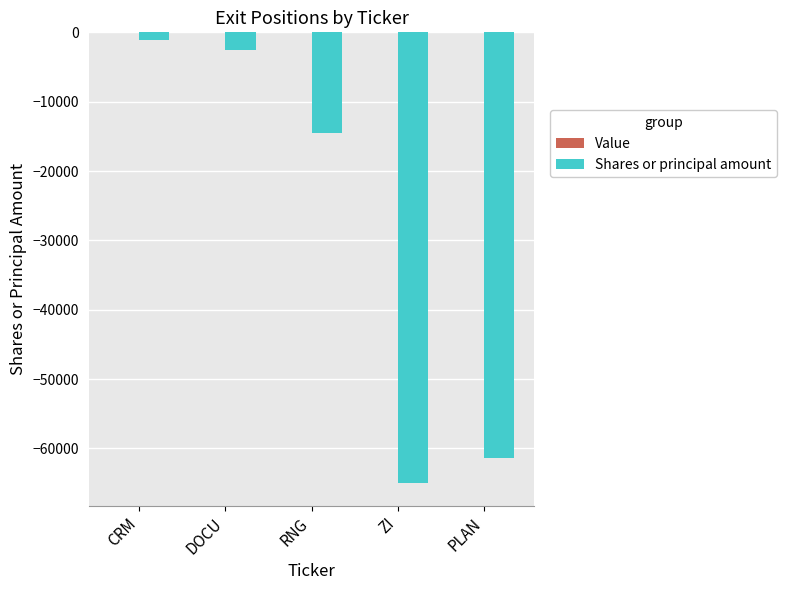

What position from the right is PLAN?

1